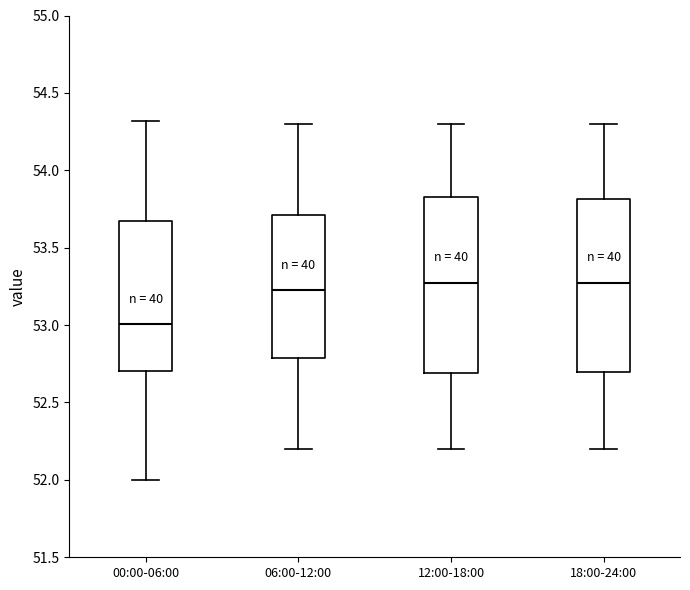

Reading left to right, transcribe this box plot: for each box, give where its median line is, the range the box spans, and where its two whiskers end, as read against the y-axis. The values are not printed on the chart, so give them approximately, as read against the axis.

00:00-06:00: median 53.00, box 52.70 to 53.70, whiskers 52.00 to 54.30
06:00-12:00: median 53.25, box 52.80 to 53.70, whiskers 52.20 to 54.30
12:00-18:00: median 53.30, box 52.70 to 53.85, whiskers 52.20 to 54.30
18:00-24:00: median 53.30, box 52.70 to 53.80, whiskers 52.20 to 54.30